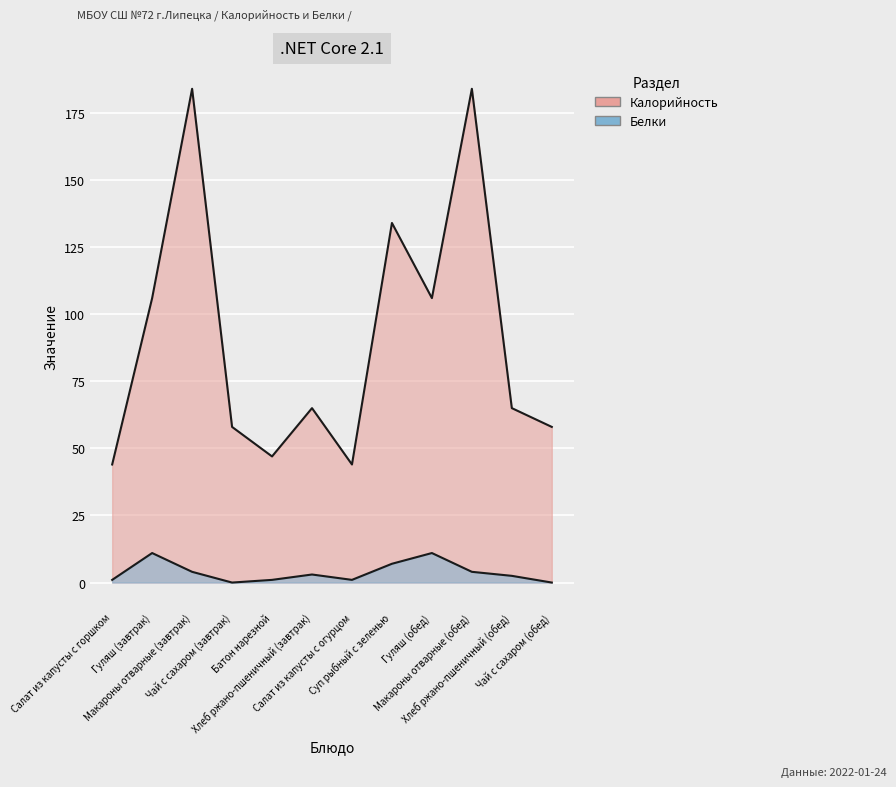

What is the difference between the second highest and minimum values in the Белки series?

11.0